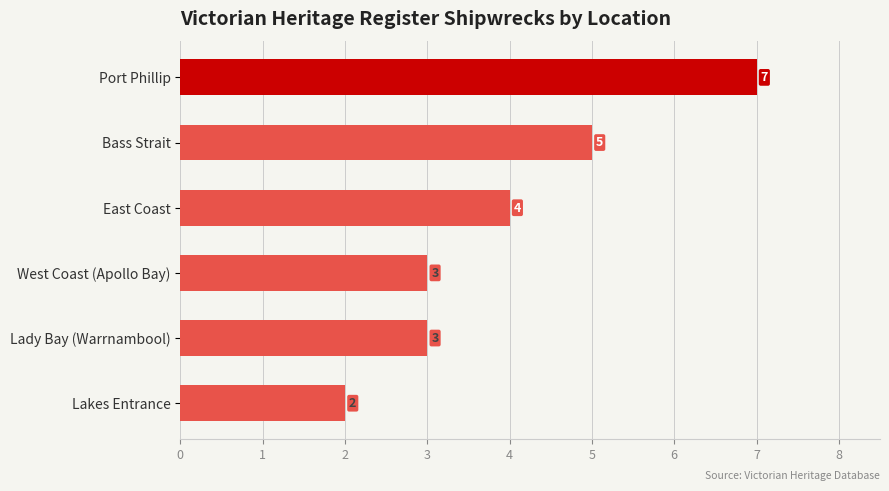

Which label corresponds to the smallest value in the chart?

Lakes Entrance